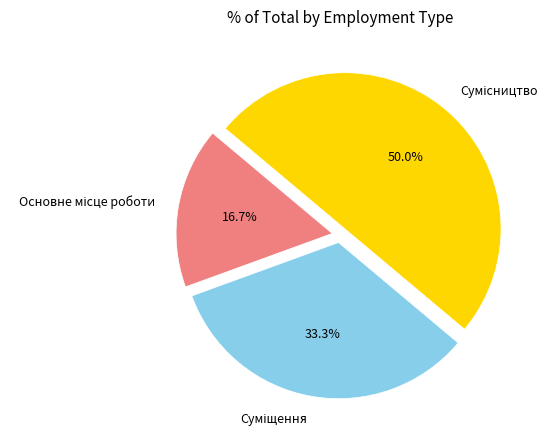

Which category has the smallest portion of the pie?

Основне місце роботи